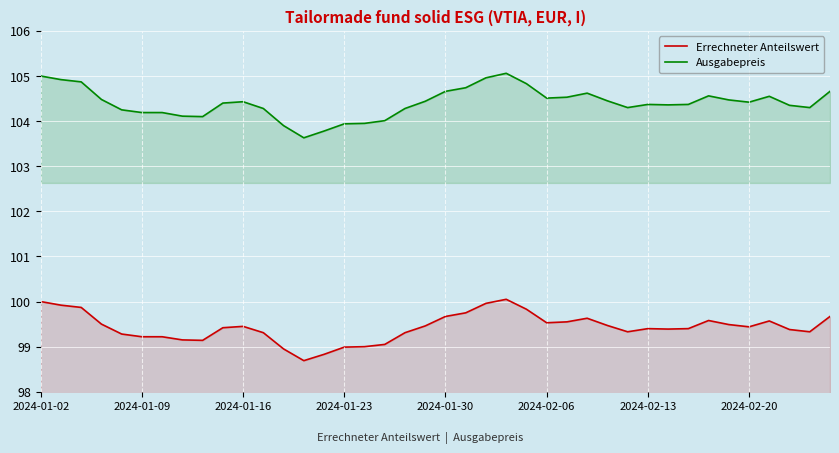

At which label does Errechneter Anteilswert first exceed 99?

2024-01-02